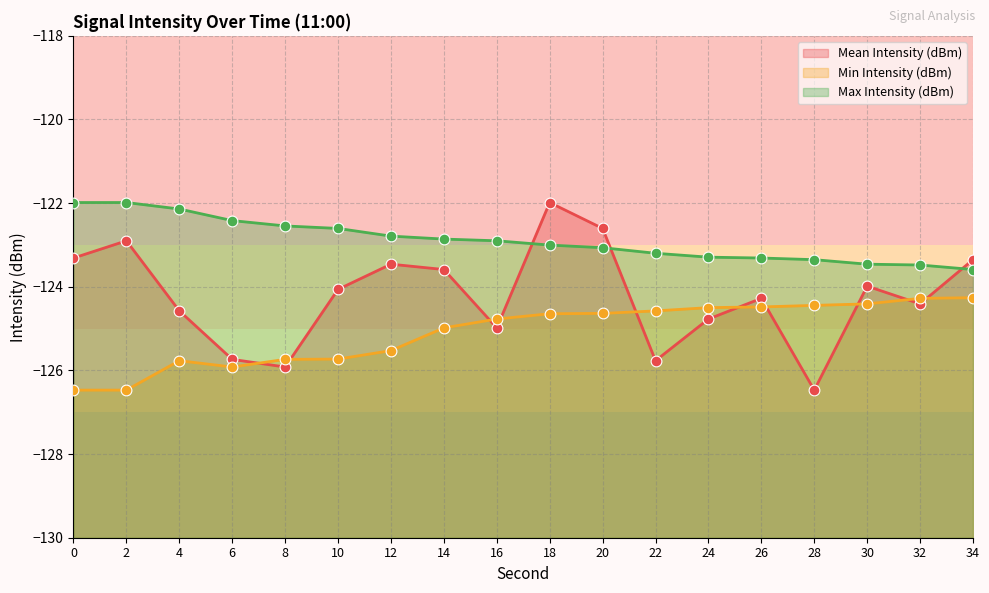

Which series reaches the minimum Y coordinate?

Mean Intensity (dBm)